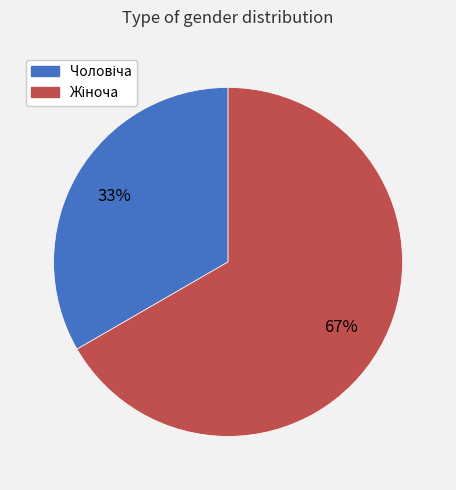

Does any single category account for the majority?

Yes